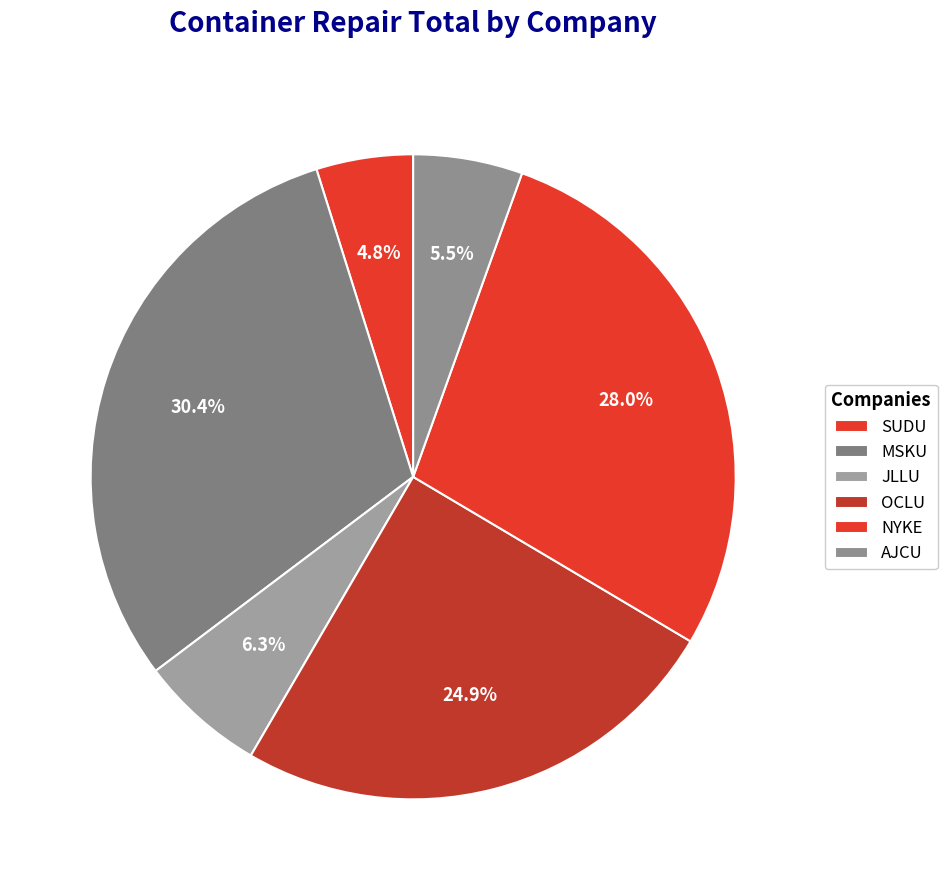

Rank the categories by value from lowest to highest.

SUDU, AJCU, JLLU, OCLU, NYKE, MSKU